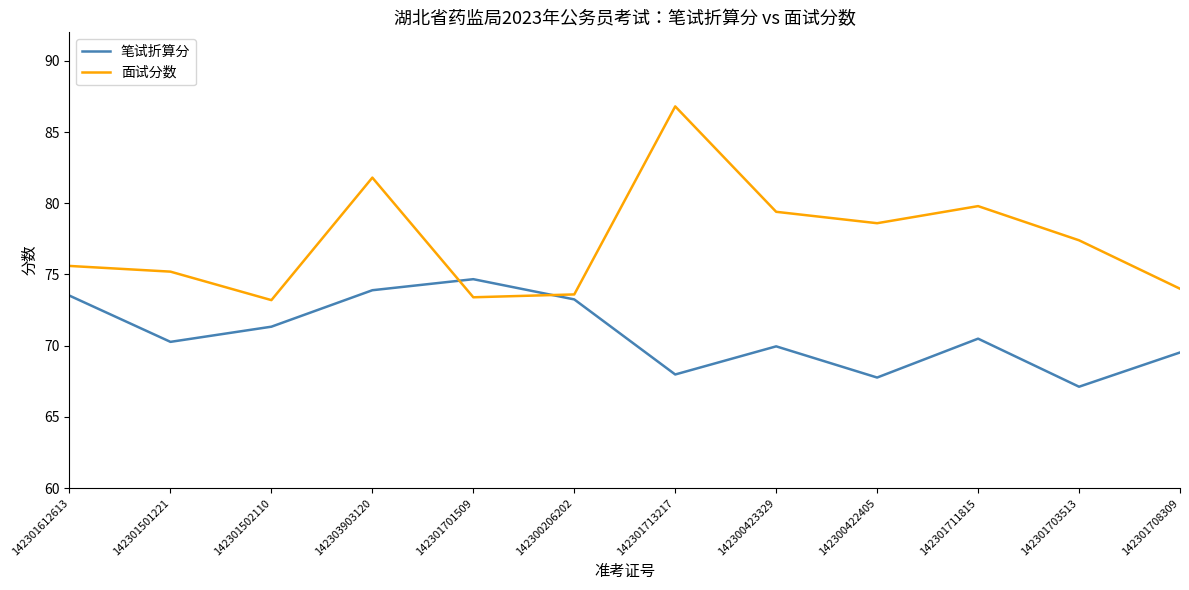

What is the approximate value of 笔试折算分 at 142301502110?

71.3